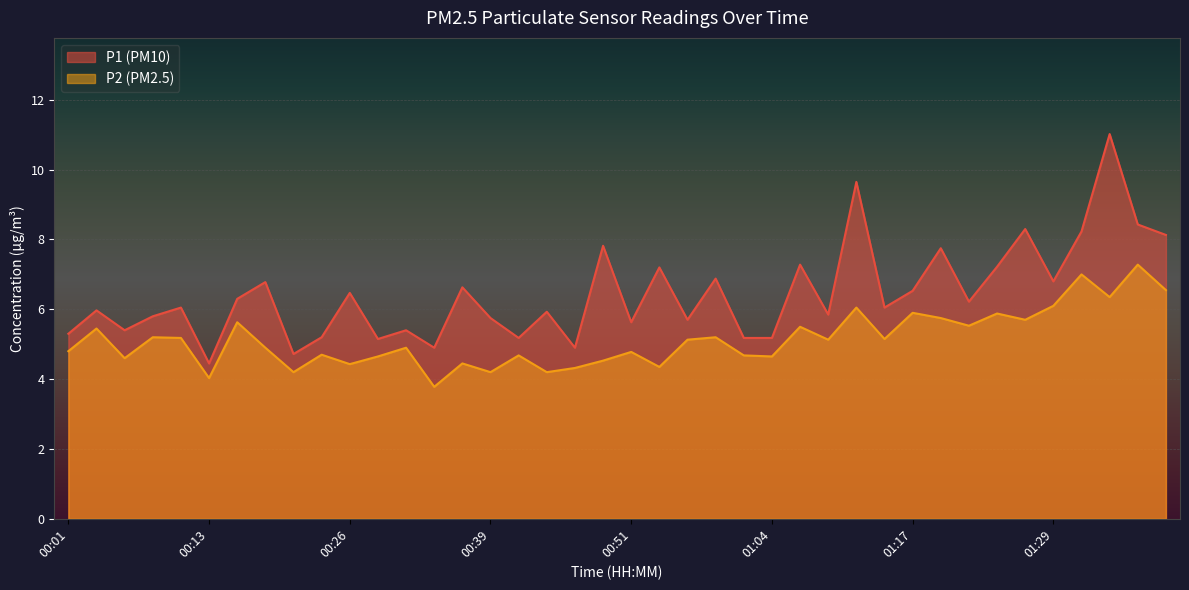

True or false: P1 and P2 intersect in this chart.

False